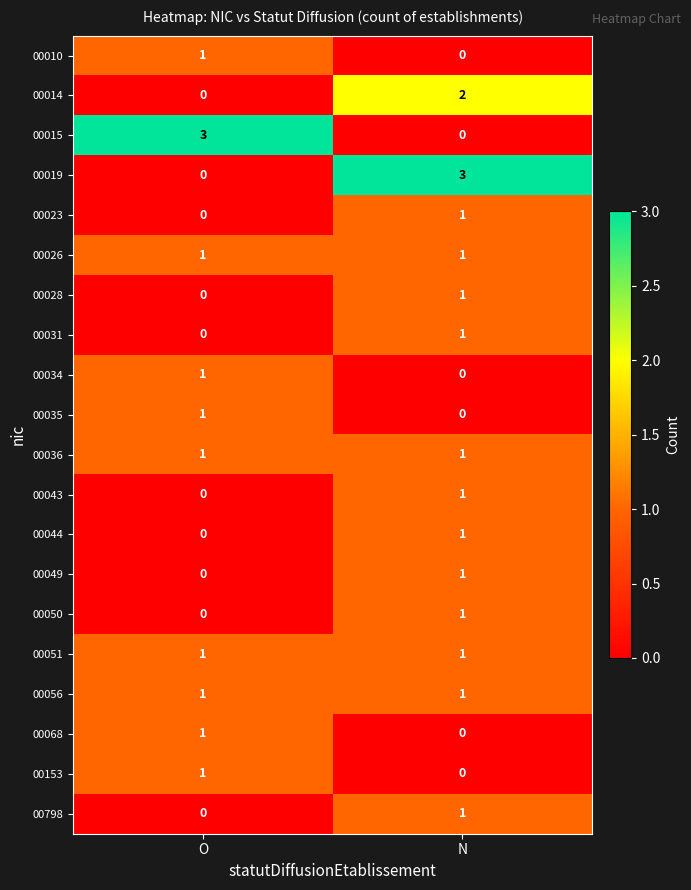

At which label is 00153 closest to 0?

N